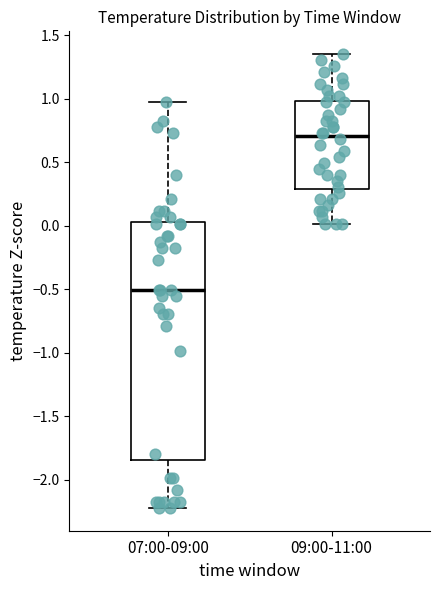

Which box has the lowest median line?

07:00-09:00